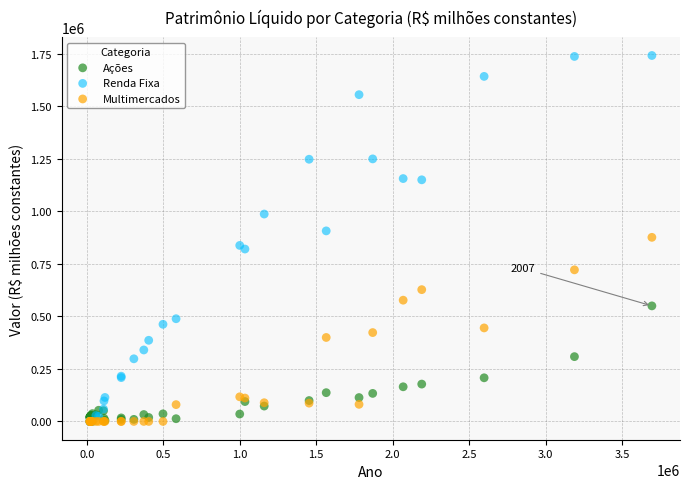

Which series reaches the maximum Y coordinate?

Renda Fixa